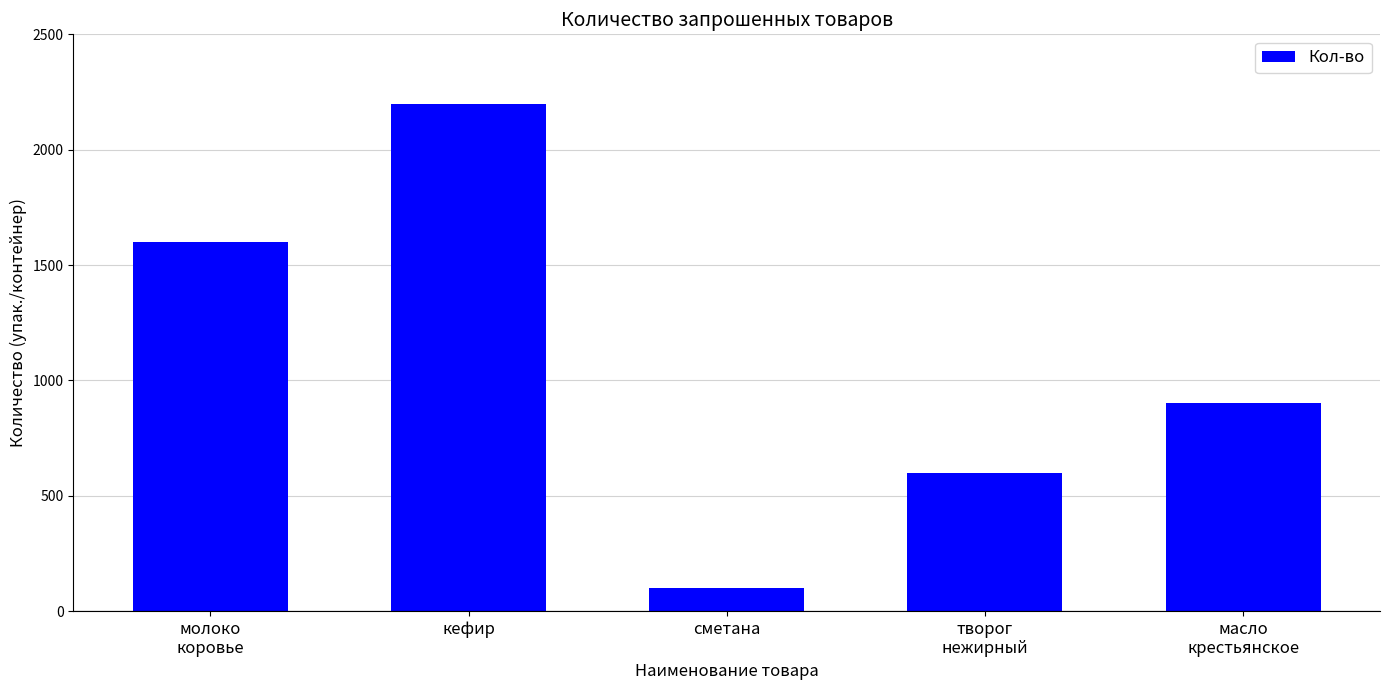

Where does the data first go above 900?

молоко
коровье